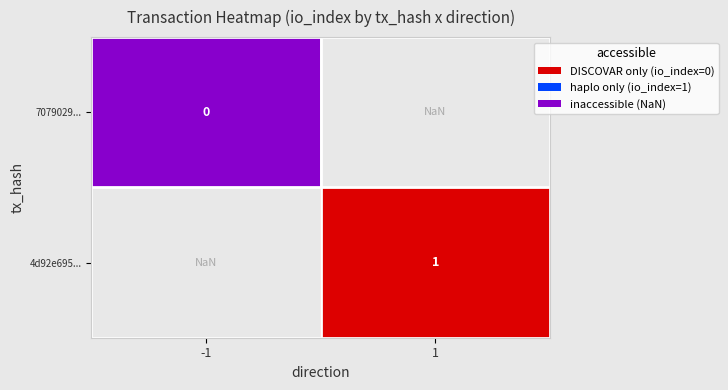

Is the value of 7079029... at -1 greater than the value of 4d92e695... at 1?

No